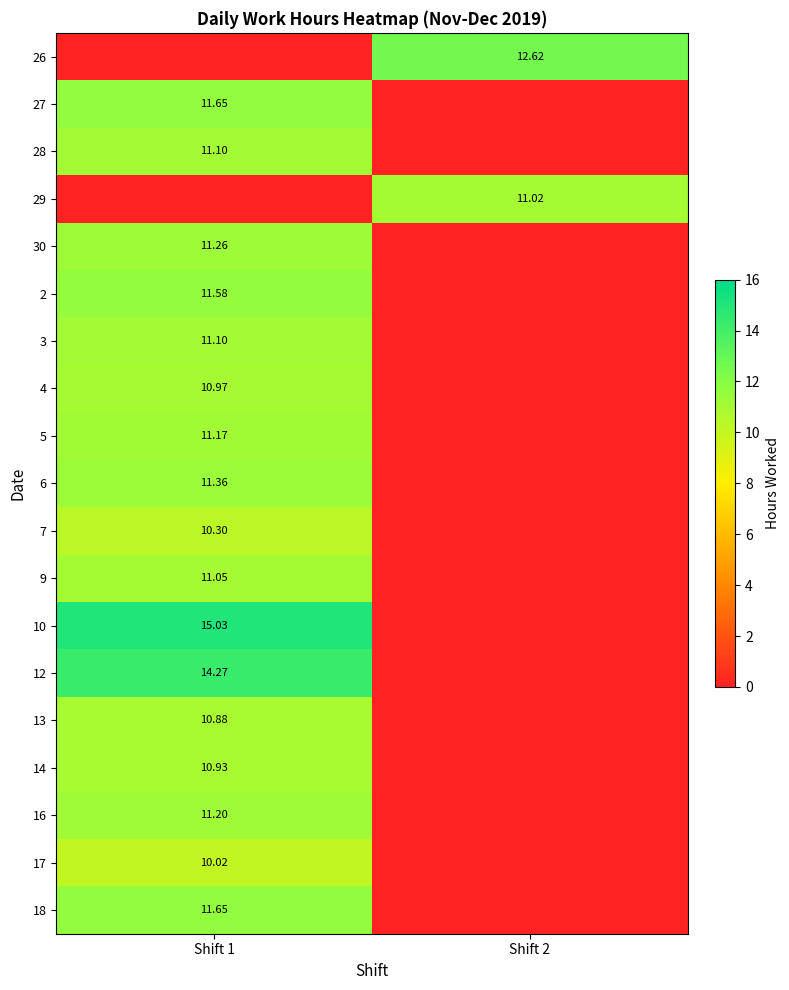

The value of 28 at Shift 2 is 0.0. True or false?

True